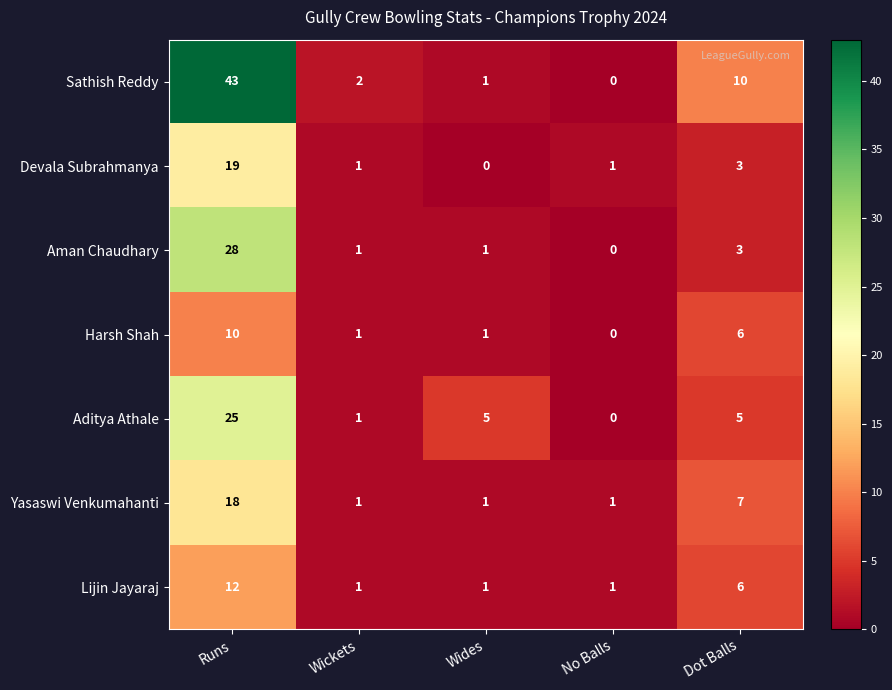

Rank the series by their maximum value, from highest to lowest.

Sathish Reddy, Aman Chaudhary, Aditya Athale, Devala Subrahmanya, Yasaswi Venkumahanti, Lijin Jayaraj, Harsh Shah